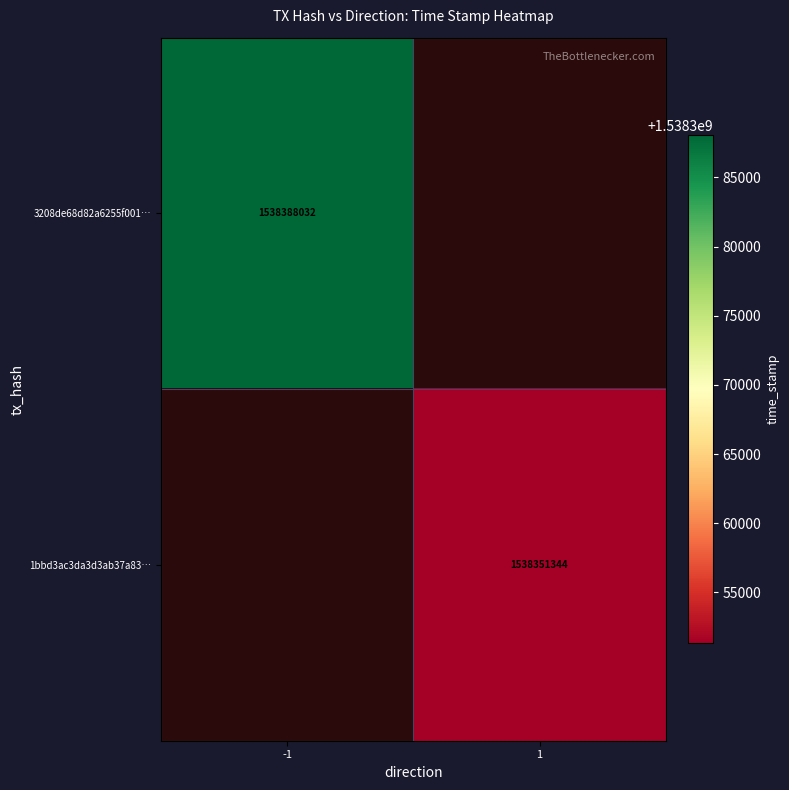

Is the value of 3208de68d82a6255f001… at -1 greater than the value of 1bbd3ac3da3d3ab37a83… at 1?

Yes